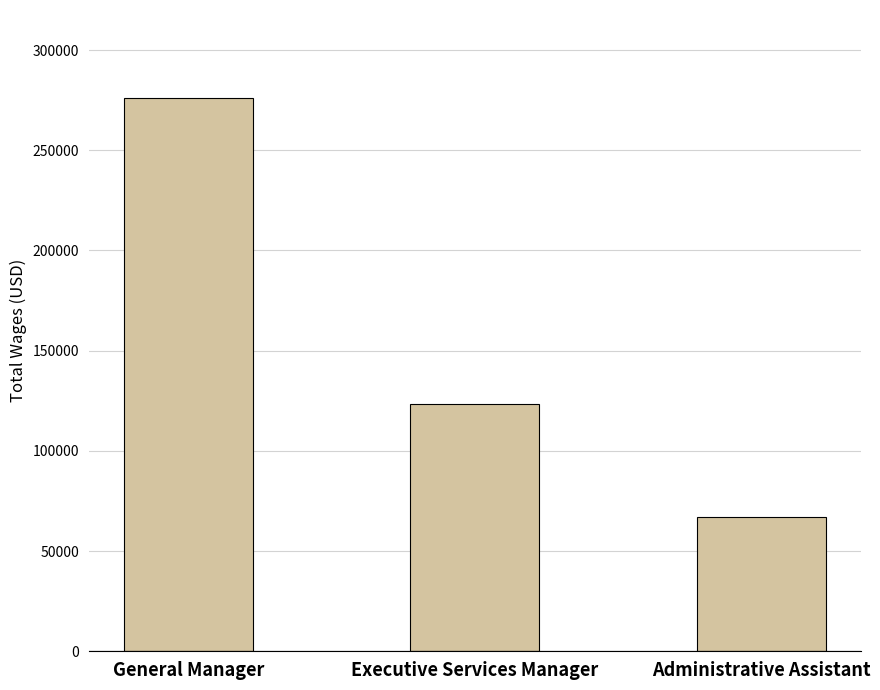

How many data points are less than 123153?

1